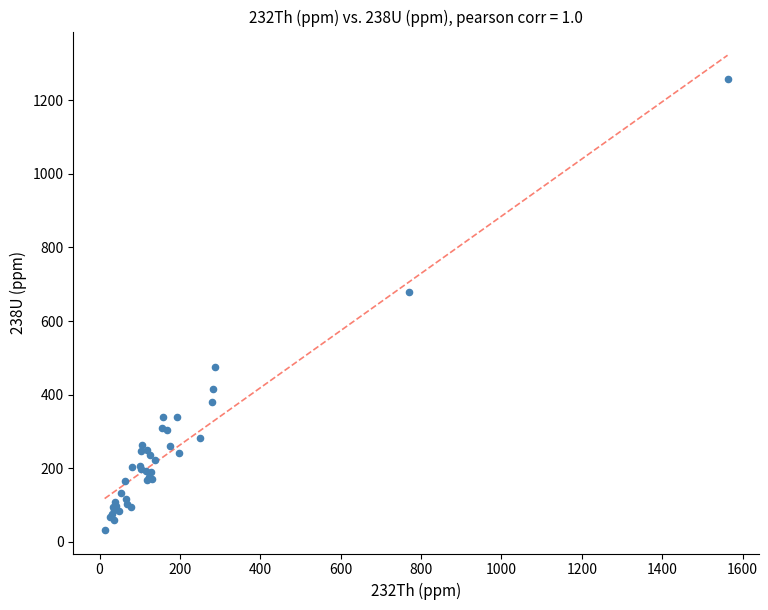

What Y value in the scatter plot is closest to 645?

680.1